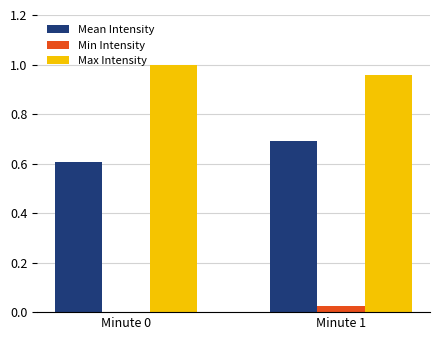

What is the total value across all series at Minute 0?

1.6